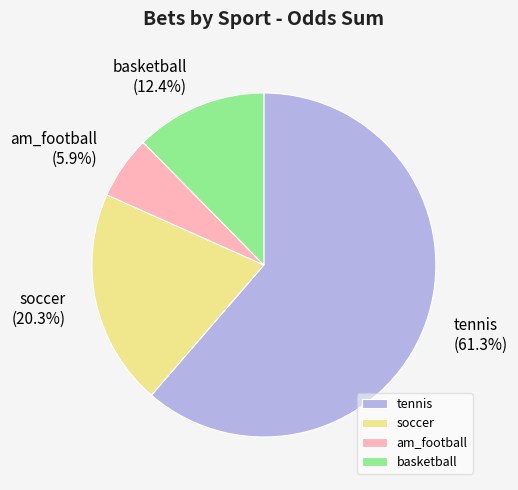

Which has a higher value, basketball or am_football?

basketball